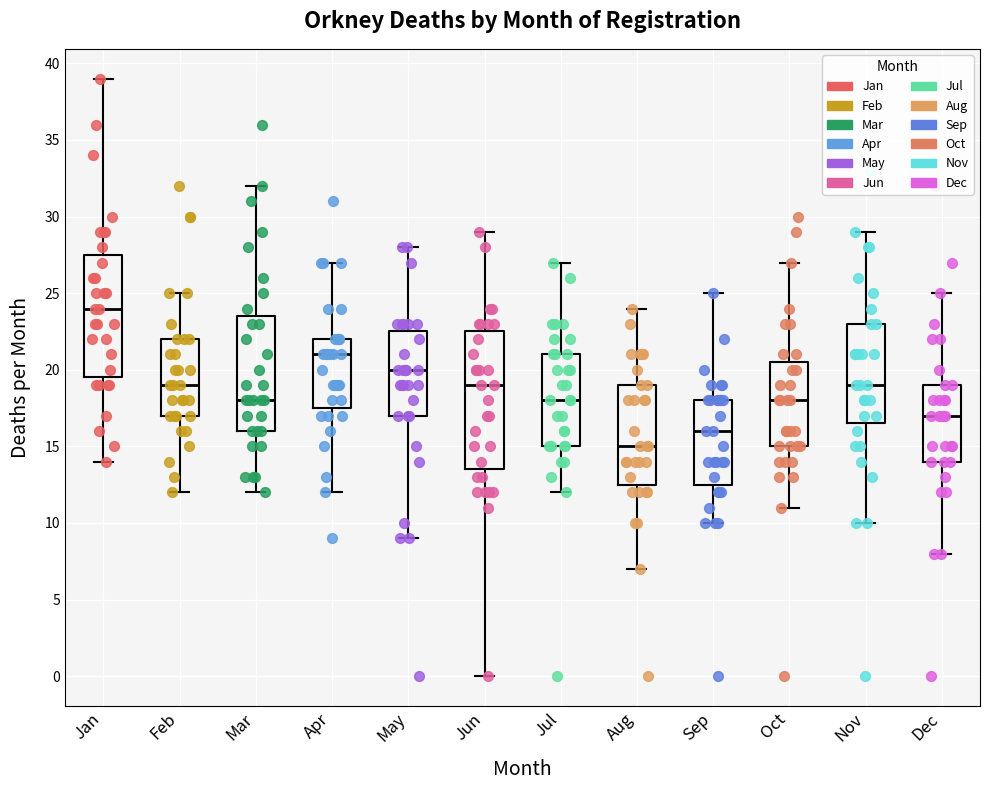

Where is the upper edge of the box for Nov on the y-axis? The values are not printed on the chart, so give them approximately, as read against the axis.

23.0